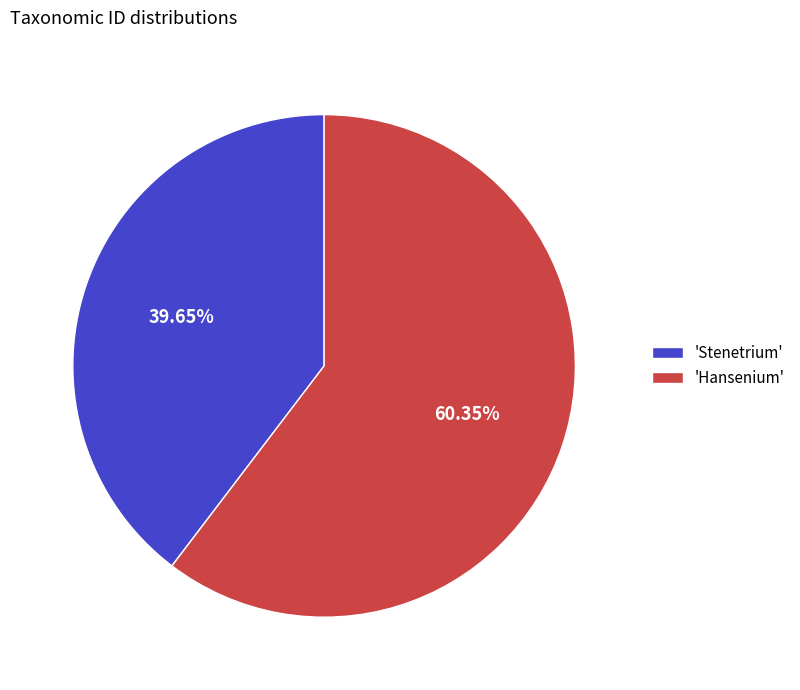

Combined, do 'Stenetrium' and 'Hansenium' account for over 50%?

Yes